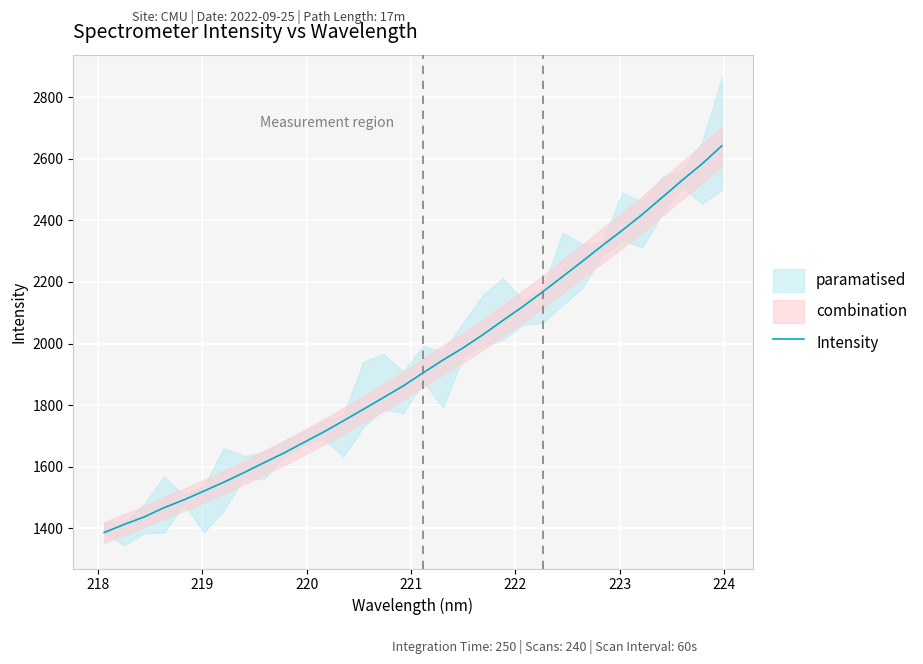

What is the minimum value shown in the chart?

1386.2